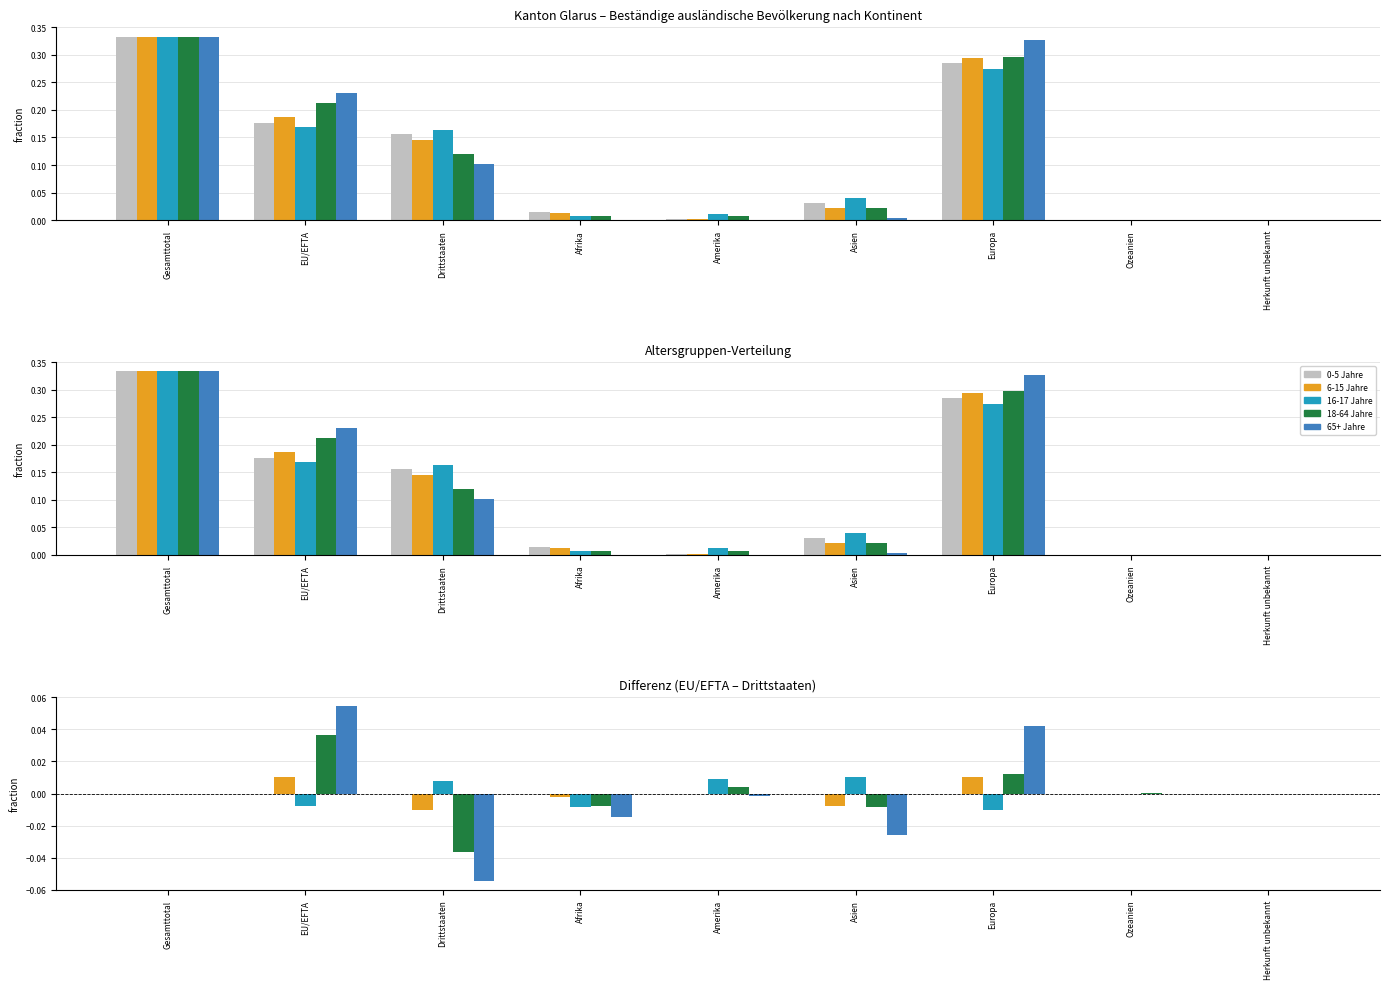

What are all the series names shown in the legend?

0-5 Jahre, 6-15 Jahre, 16-17 Jahre, 18-64 Jahre, 65+ Jahre